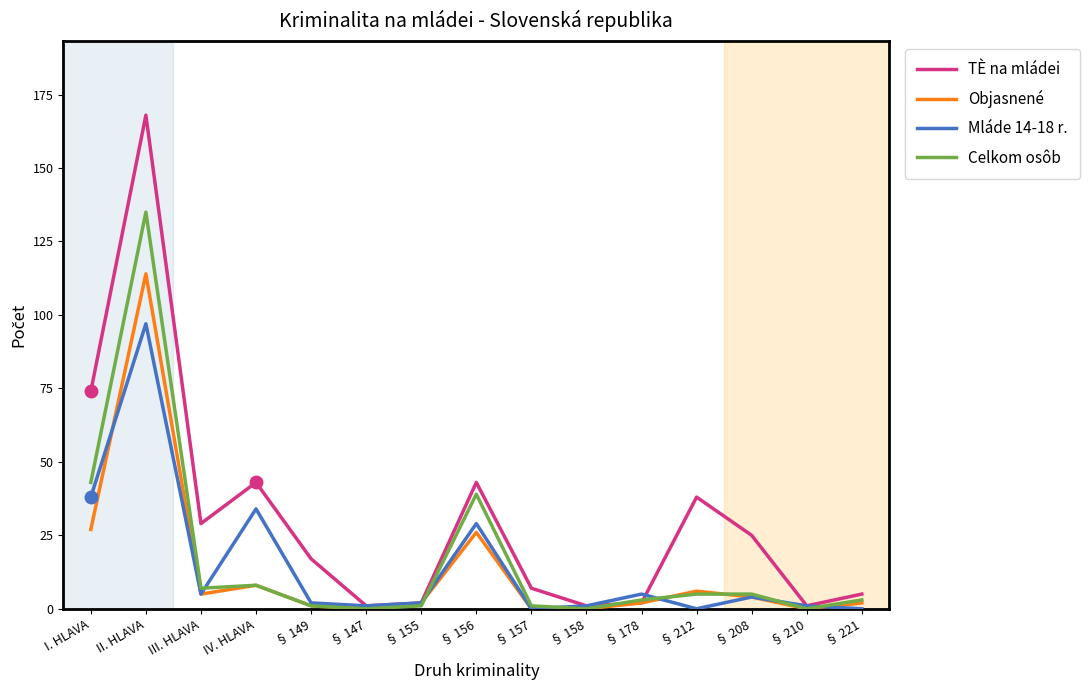

What position from the right is IV. HLAVA?

12